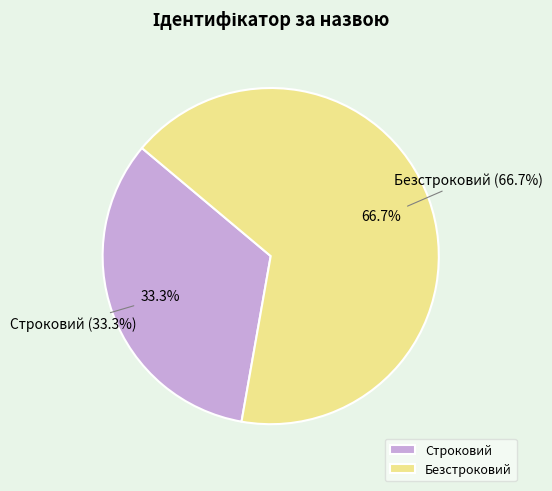

Which category accounts for the majority?

Безстроковий